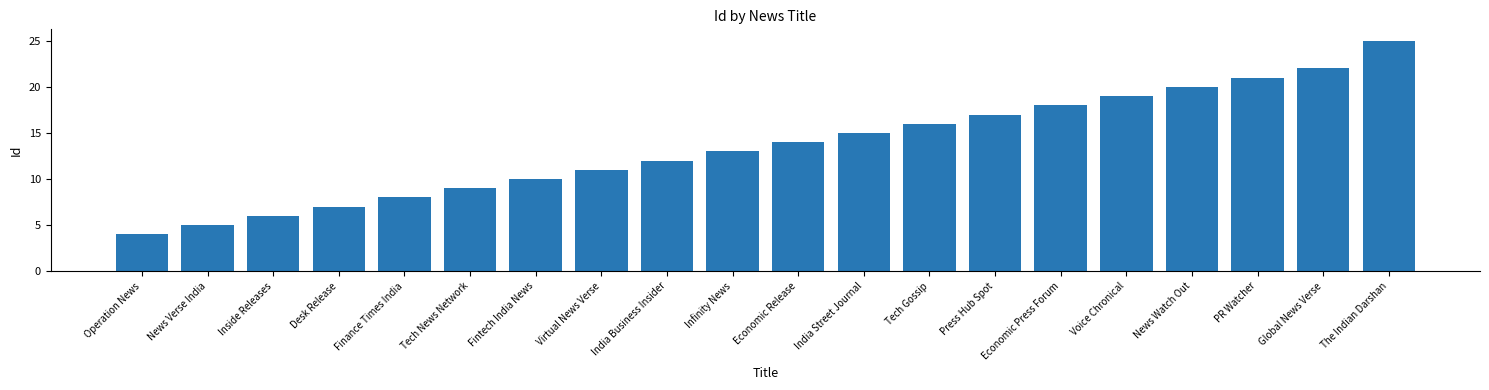

Reading right to left, extract all data points from this chart.

The Indian Darshan=25	Global News Verse=22	PR Watcher=21	News Watch Out=20	Voice Chronical=19	Economic Press Forum=18	Press Hub Spot=17	Tech Gossip=16	India Street Journal=15	Economic Release=14	Infinity News=13	India Business Insider=12	Virtual News Verse=11	Fintech India News=10	Tech News Network=9	Finance Times India=8	Desk Release=7	Inside Releases=6	News Verse India=5	Operation News=4